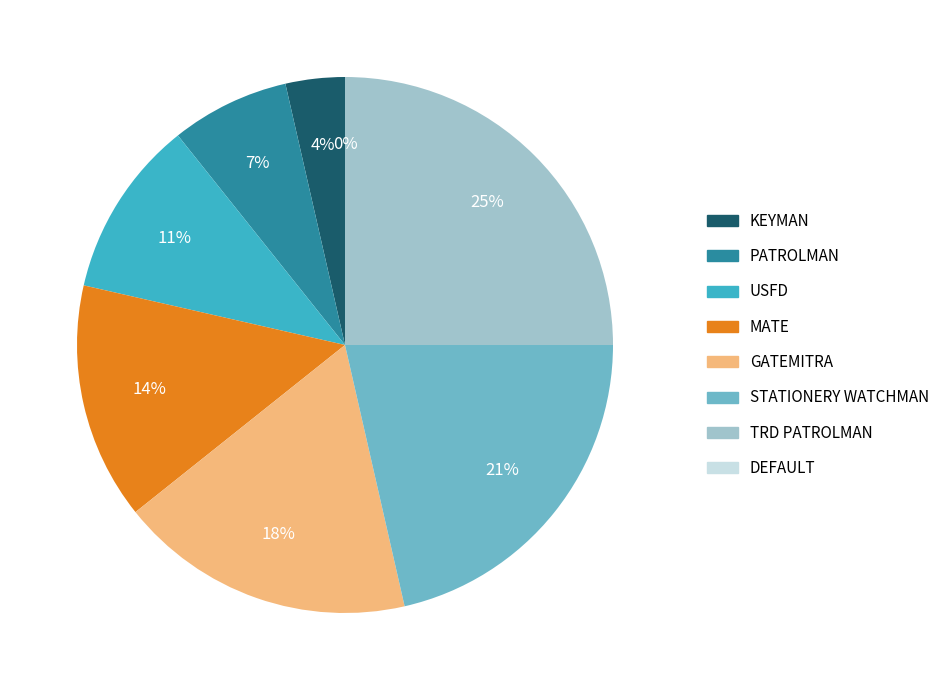

Does DEFAULT account for over 50% of the chart?

No